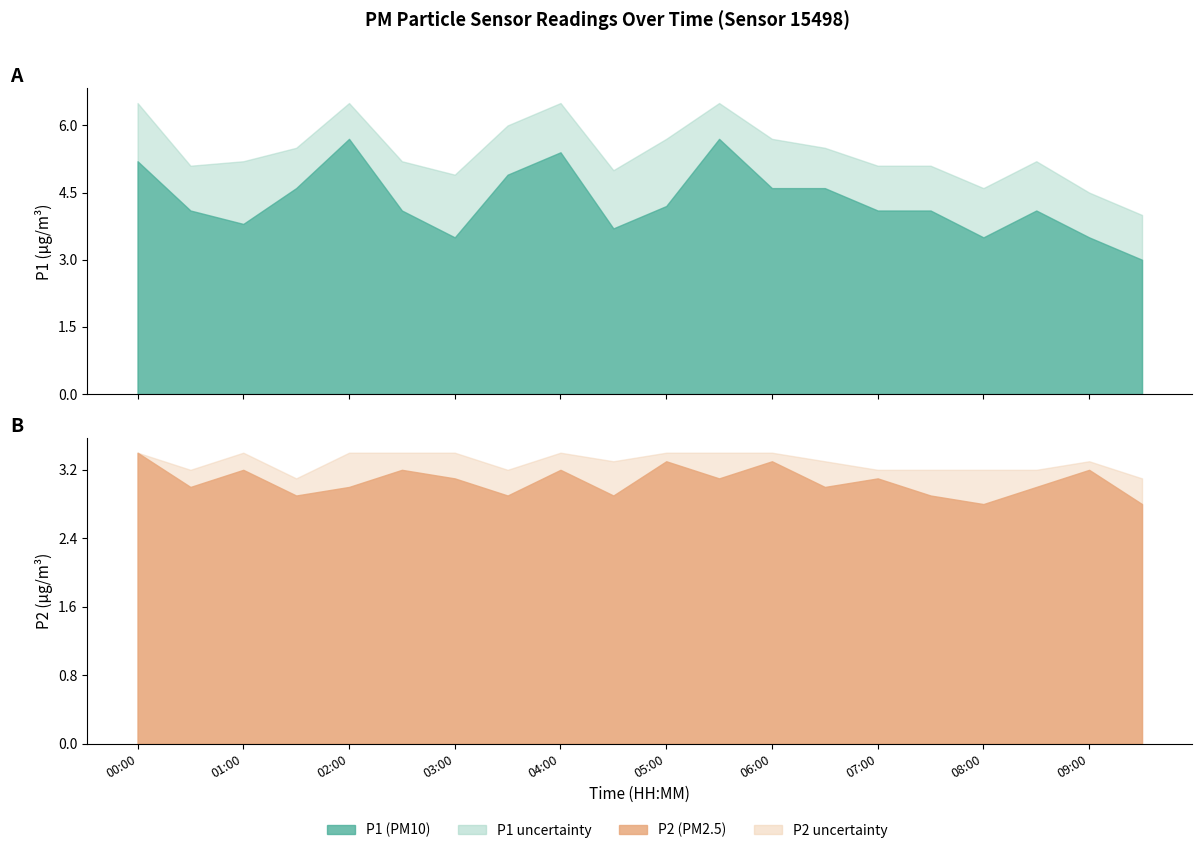

At which label does P2 first exceed 3?

00:00